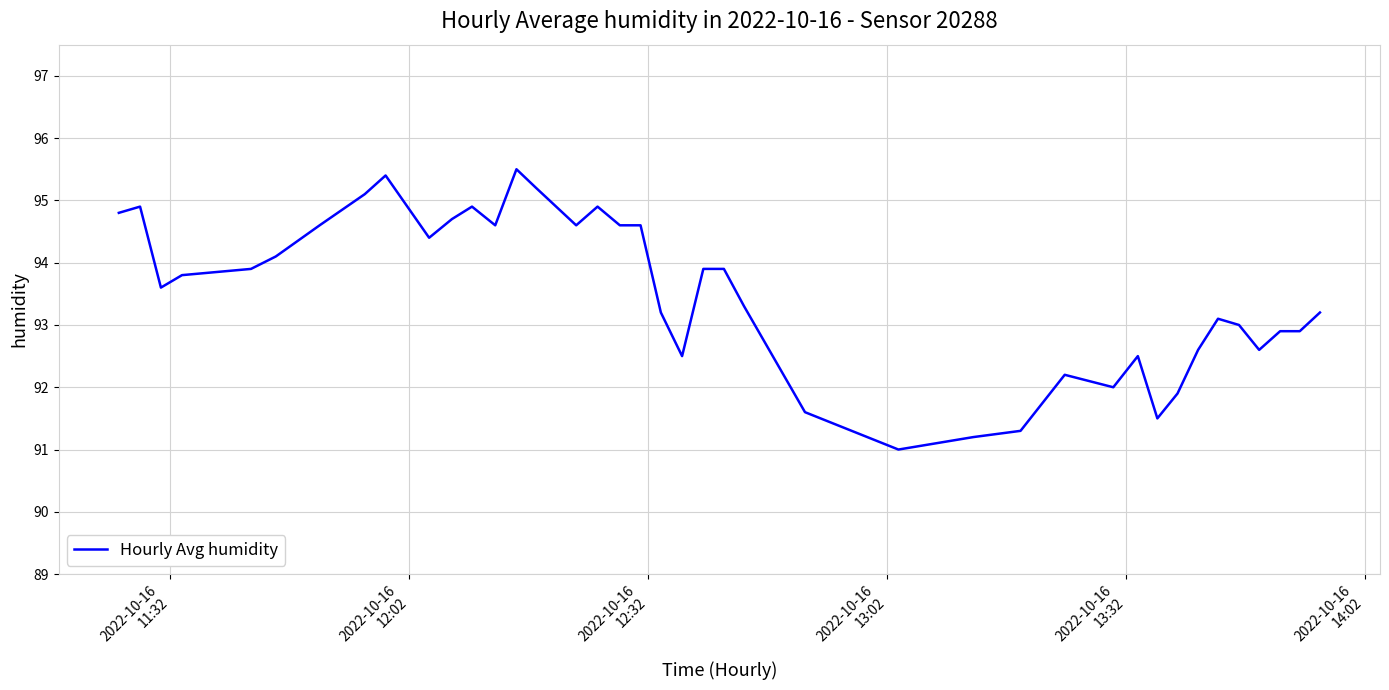

What is the difference between the maximum and second lowest values?

4.3